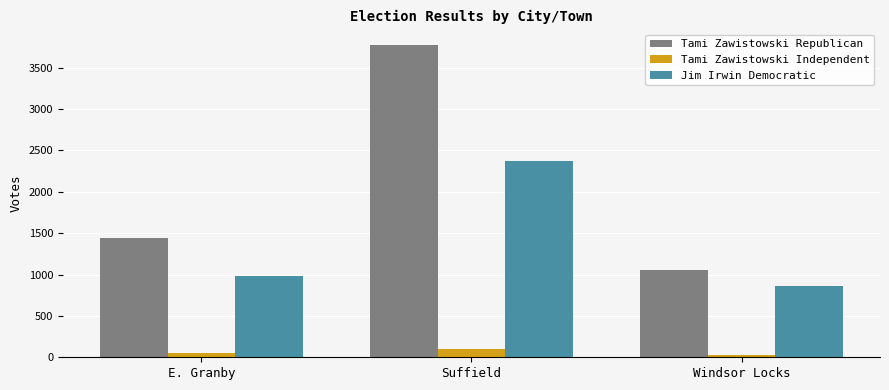

What is the smallest value displayed?

32